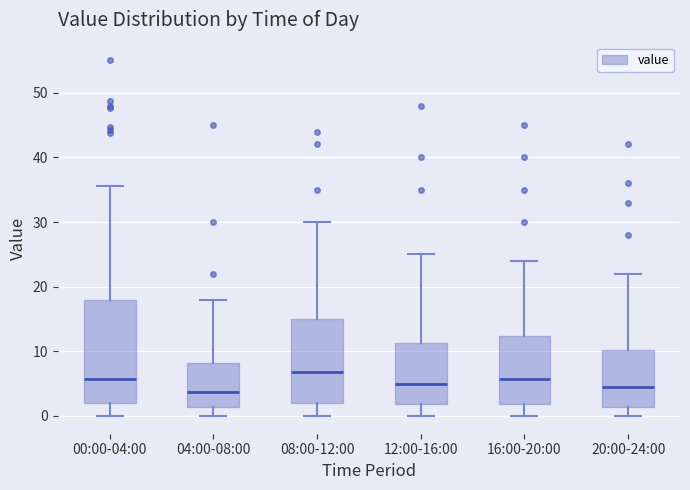

Comparing the boxes themselves (not the whiskers), which one is the tallest?

00:00-04:00